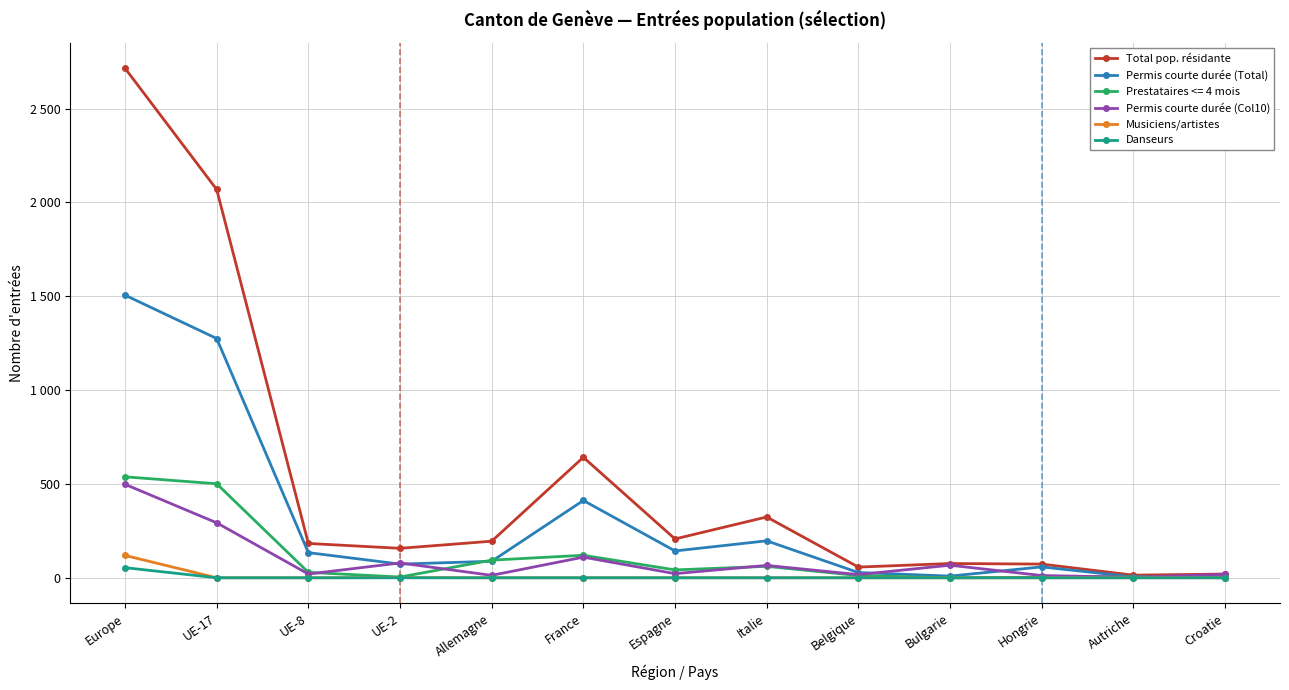

Which series changed the most between UE-2 and Hongrie?

Total pop. résidante